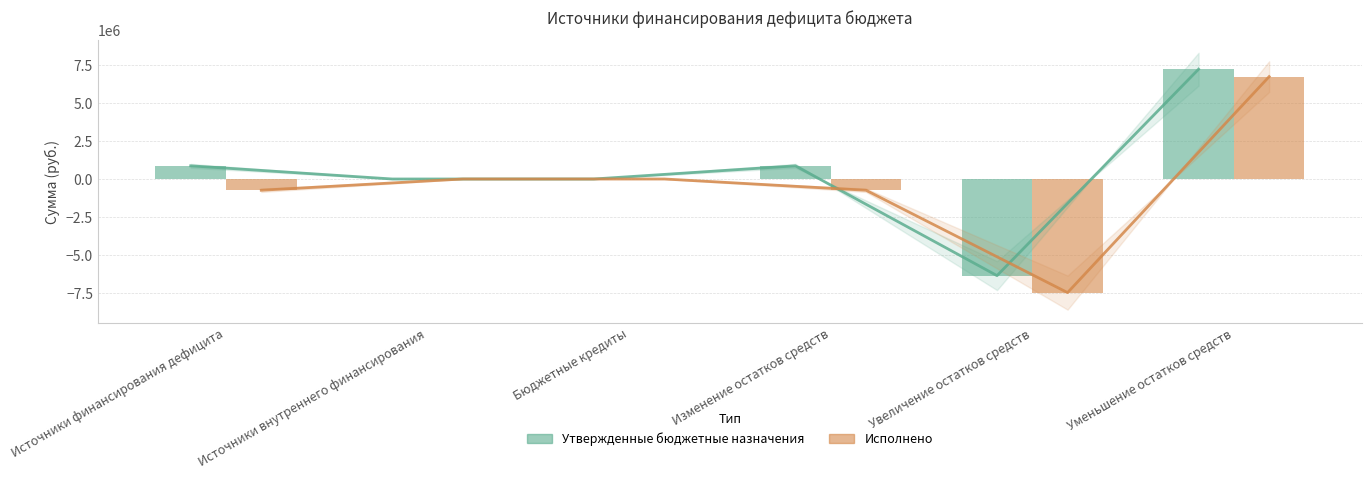

Reading left to right, transcribe all the data shown in this chart.

Утвержденные бюджетные назначения (тренд): Источники финансирования дефицита=863550.6	Источники внутреннего финансирования=0.0	Бюджетные кредиты=0.0	Изменение остатков средств=863550.6	Увеличение остатков средств=-6341106.0	Уменьшение остатков средств=7204656.6
Исполнено (тренд): Источники финансирования дефицита=-738304.3	Источники внутреннего финансирования=0.0	Бюджетные кредиты=0.0	Изменение остатков средств=-738304.3	Увеличение остатков средств=-7455610.2	Уменьшение остатков средств=6717305.8
Утвержденные бюджетные назначения: Источники финансирования дефицита=863550.6	Источники внутреннего финансирования=0.0	Бюджетные кредиты=0.0	Изменение остатков средств=863550.6	Увеличение остатков средств=-6341106.0	Уменьшение остатков средств=7204656.6
Исполнено: Источники финансирования дефицита=-738304.3	Источники внутреннего финансирования=0.0	Бюджетные кредиты=0.0	Изменение остатков средств=-738304.3	Увеличение остатков средств=-7455610.2	Уменьшение остатков средств=6717305.8